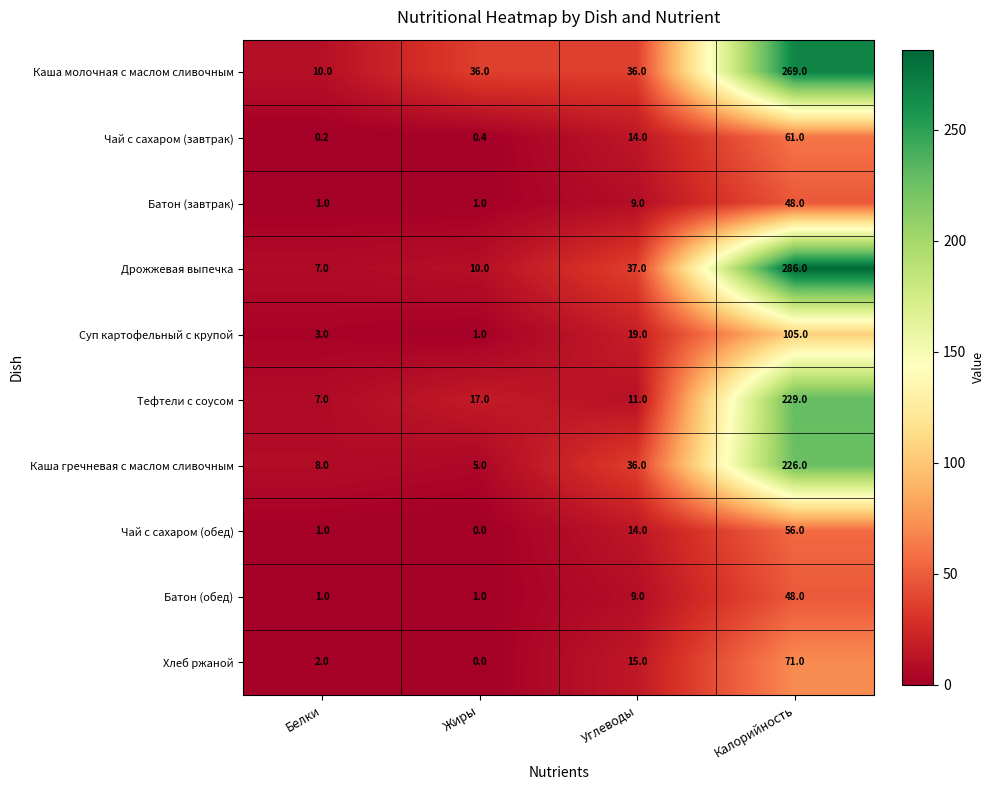

At how many categories does at least one series exceed 124?

1